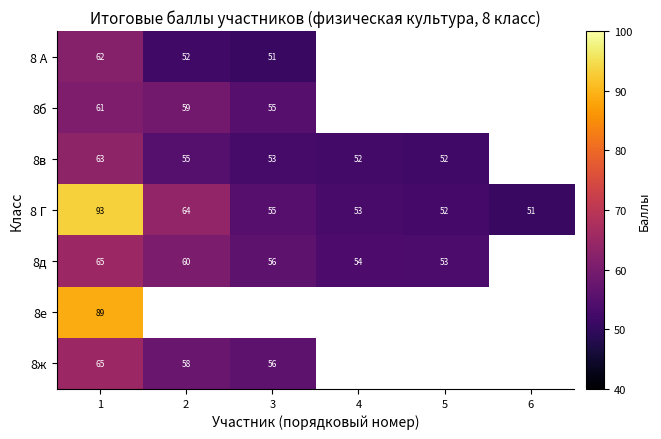

True or false: 8 Г has a value of 55.0 at 3.

True